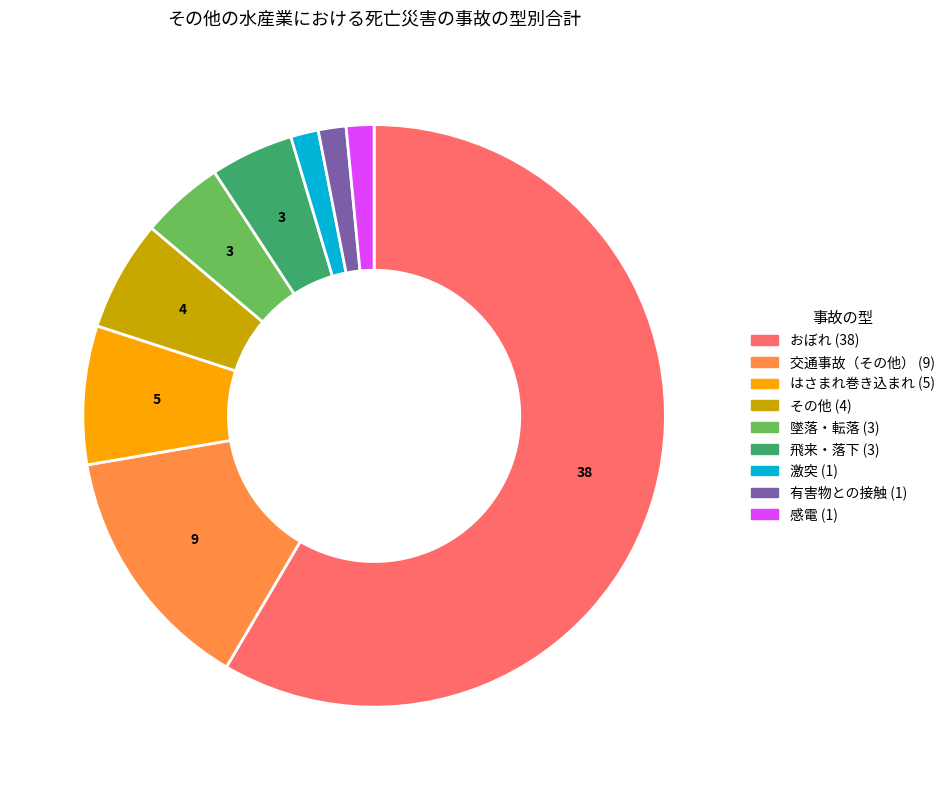

What is the largest slice in the pie chart?

おぼれ